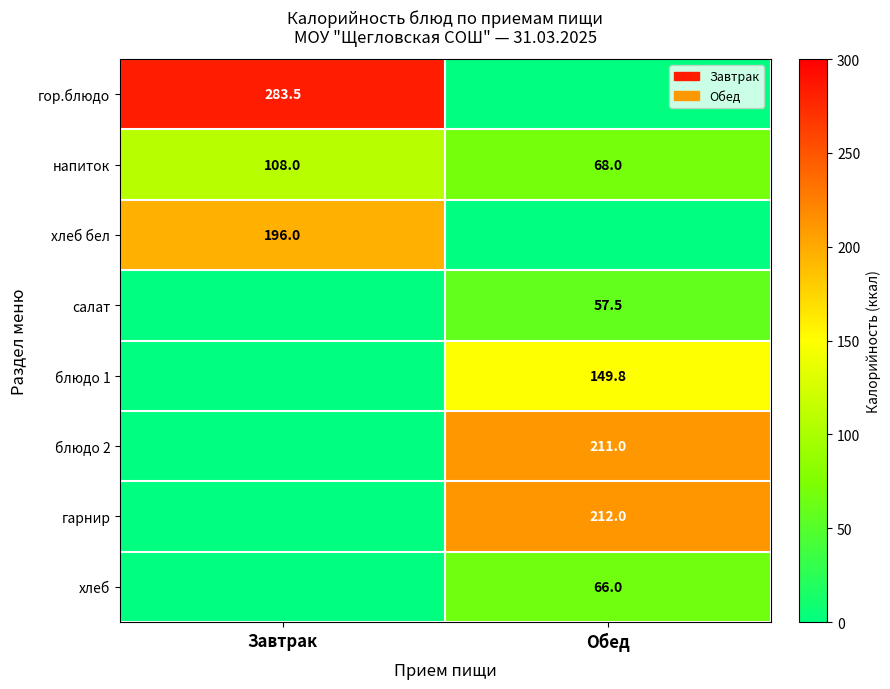

The value of напиток at Обед is 68.0. True or false?

True